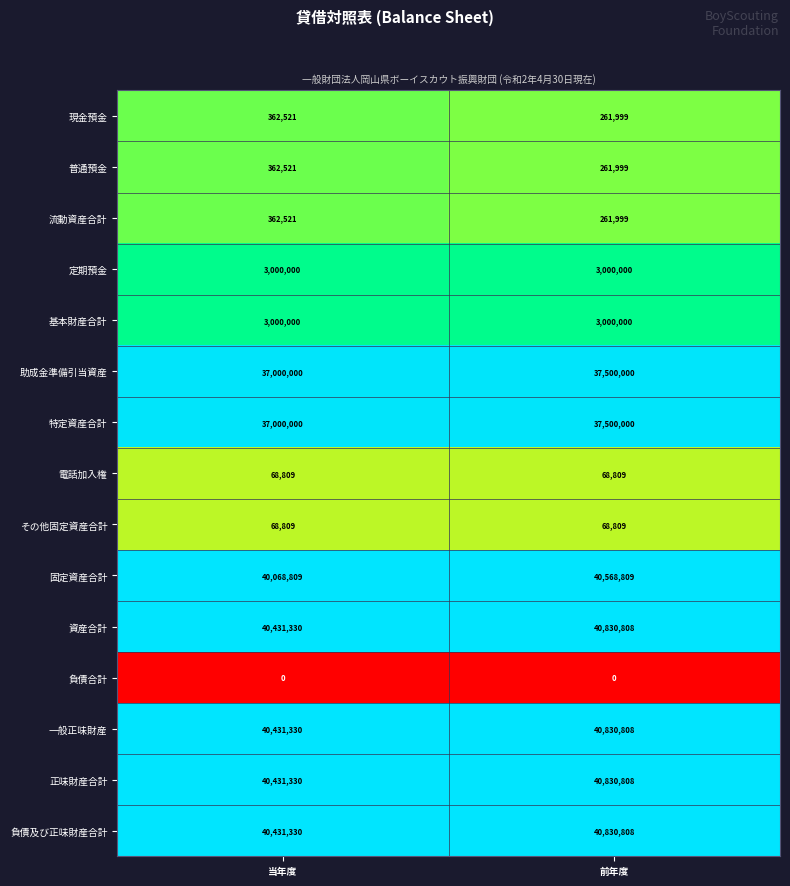

Rank the categories by 特定資産合計 value from lowest to highest.

当年度, 前年度